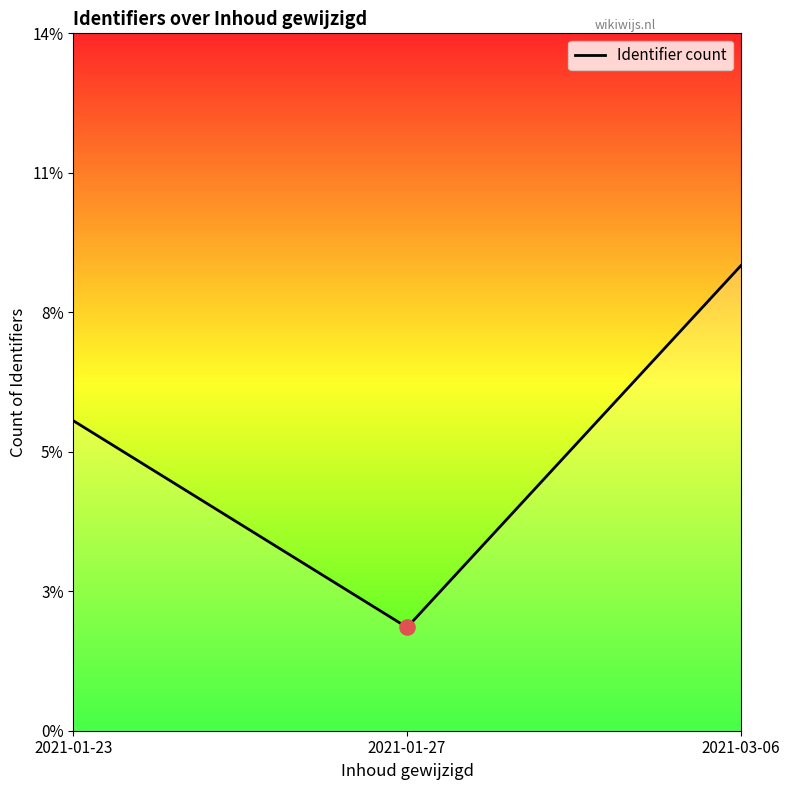

Between 2021-03-06 and 2021-01-23, which is larger?

2021-03-06